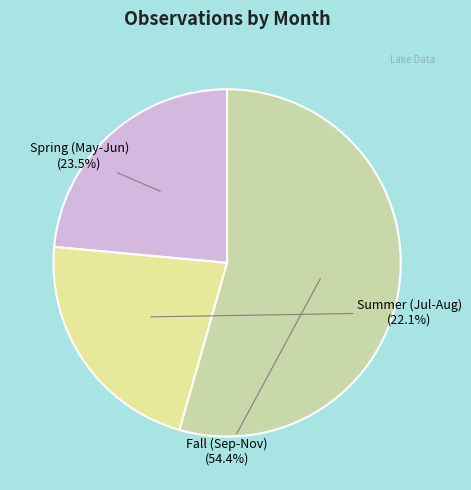

Is there any slice that represents more than half of the pie?

Yes